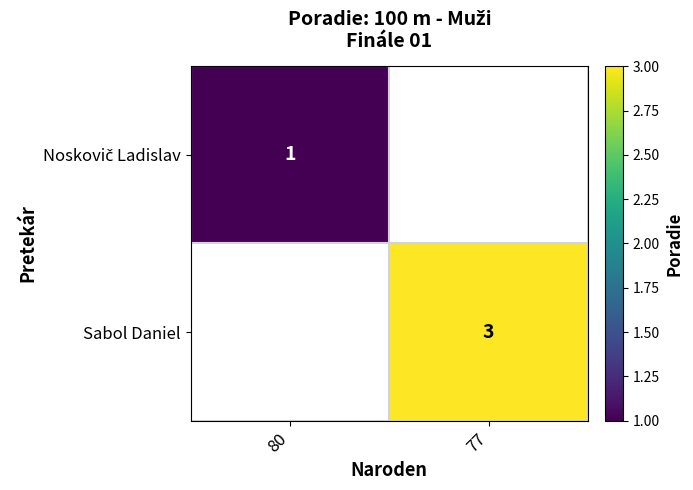

True or false: Sabol Daniel has a value of 3.0 at 77.

True